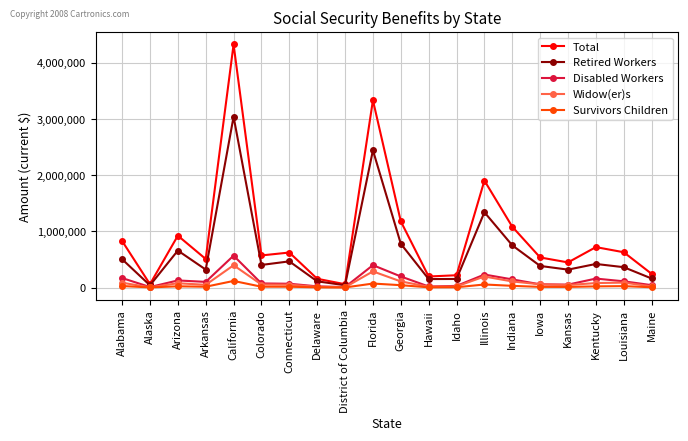

At which category is the sum across all series the highest?

California